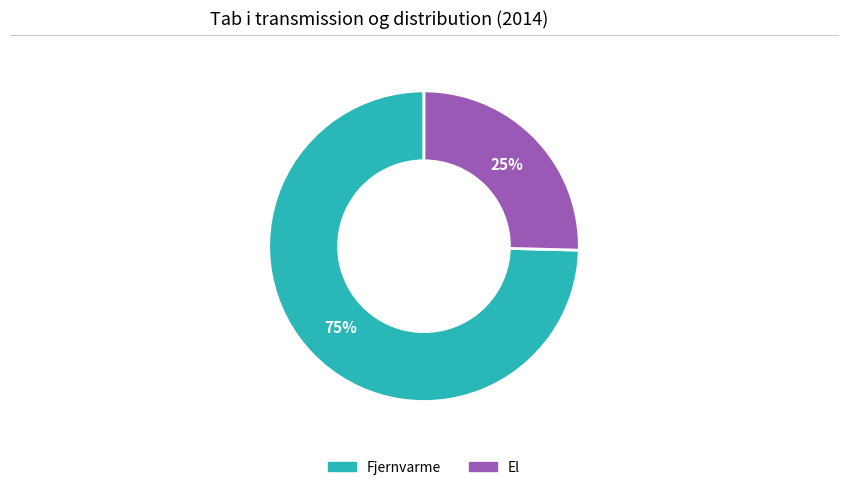

Combined, do El and Fjernvarme account for over 50%?

Yes